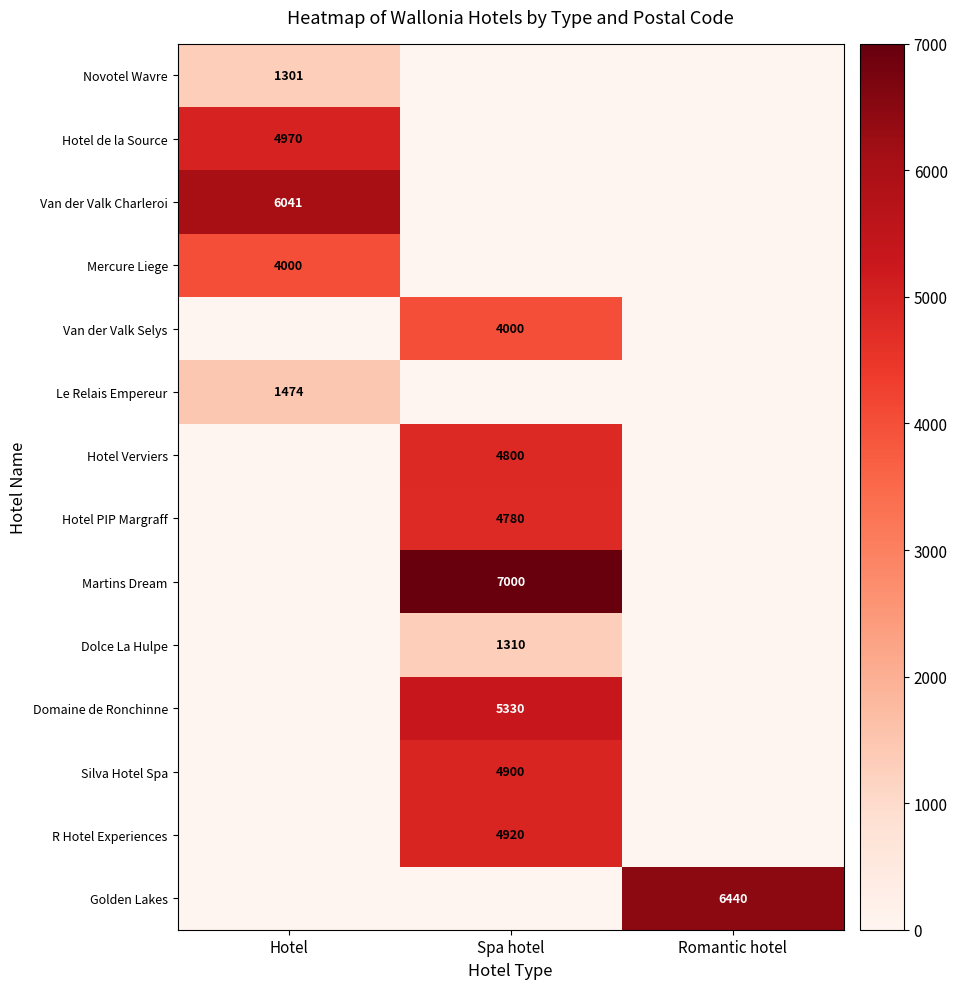

Which has a higher value, Romantic hotel or Spa hotel?

Spa hotel